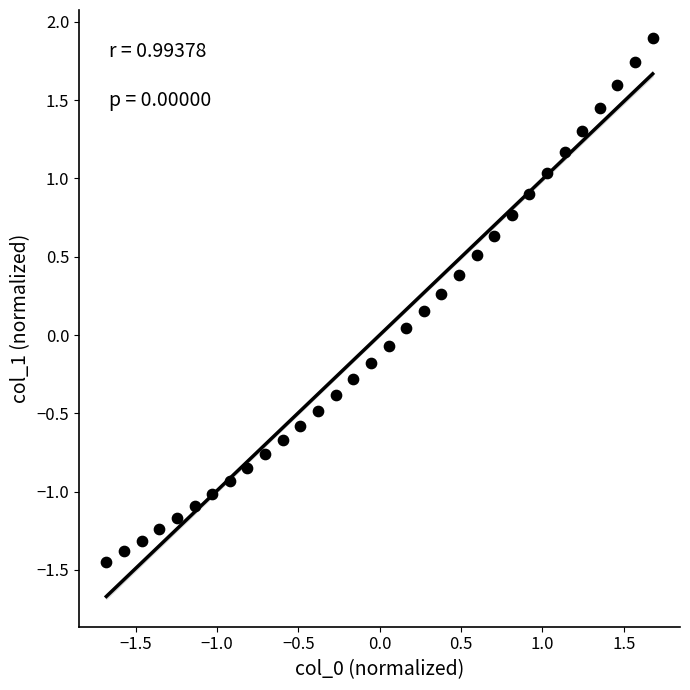

What is the range of Y values (max minus min)?

3.3